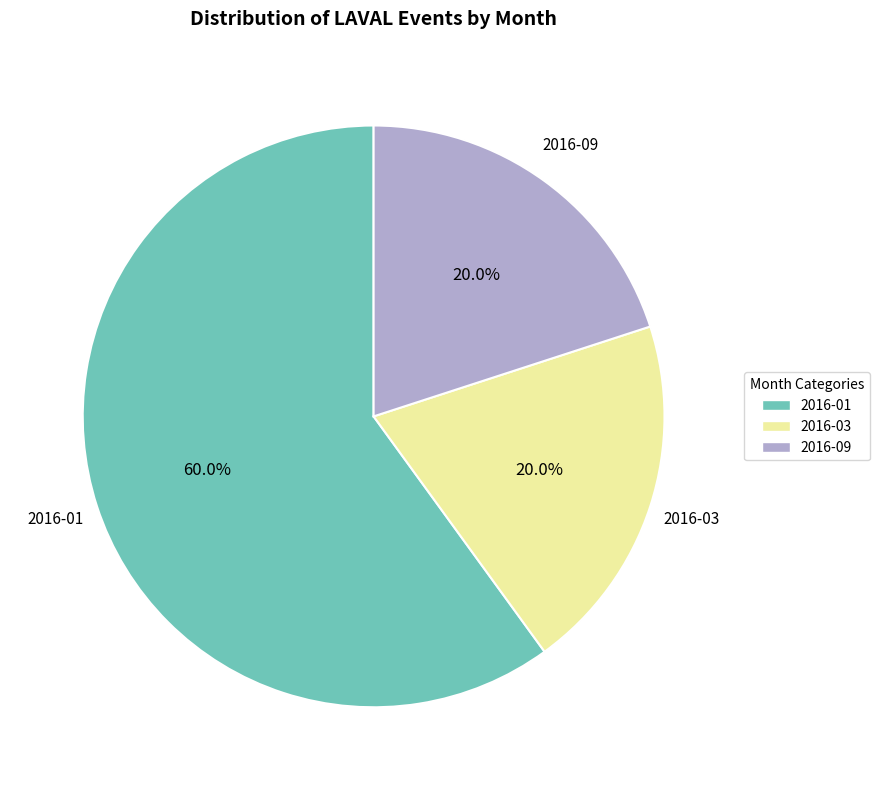

Is there a majority slice in this chart?

Yes